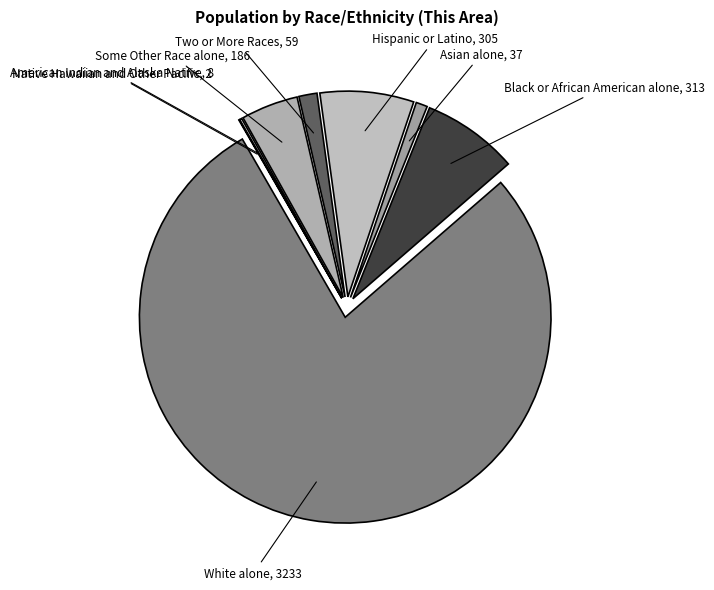

To the nearest percent, what is the average slice percentage?

12%